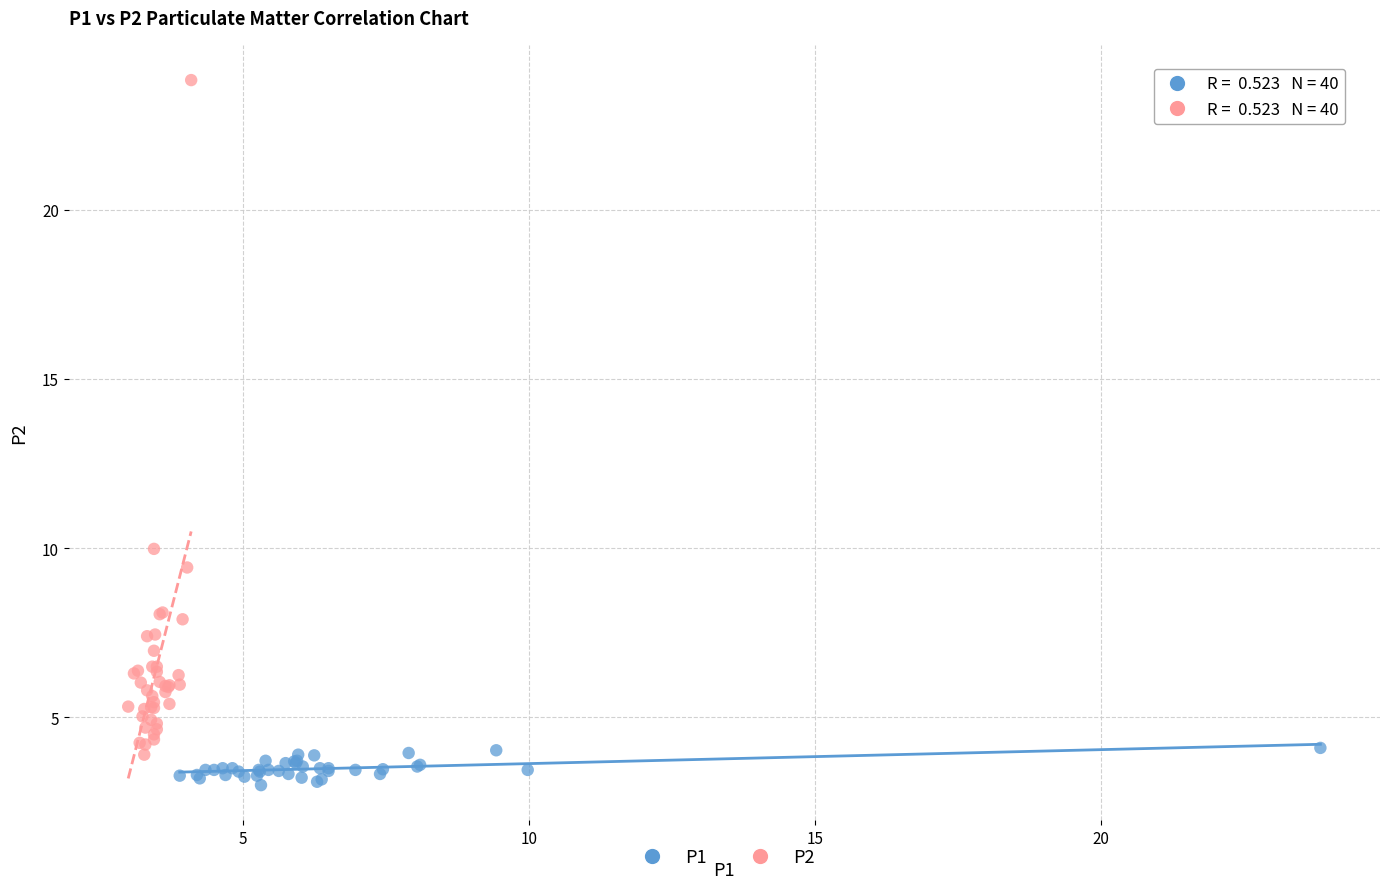

What are all the series names shown in the legend?

P1, P2